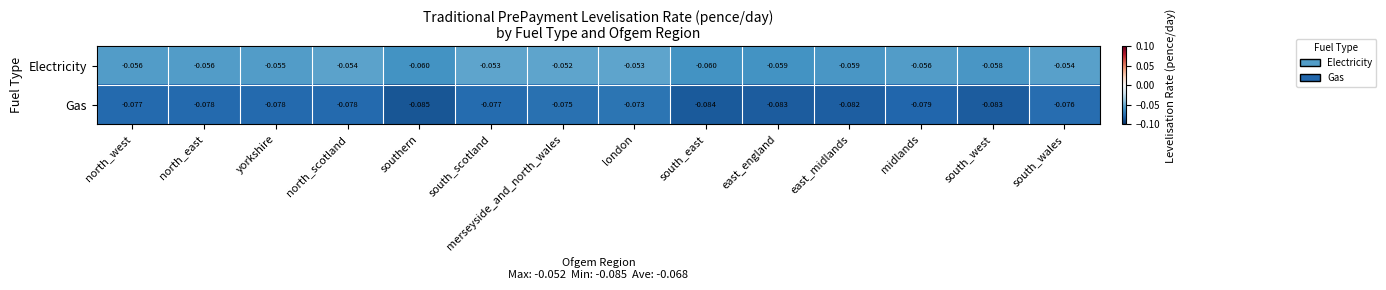

At which category does the chart reach its minimum across all series?

southern